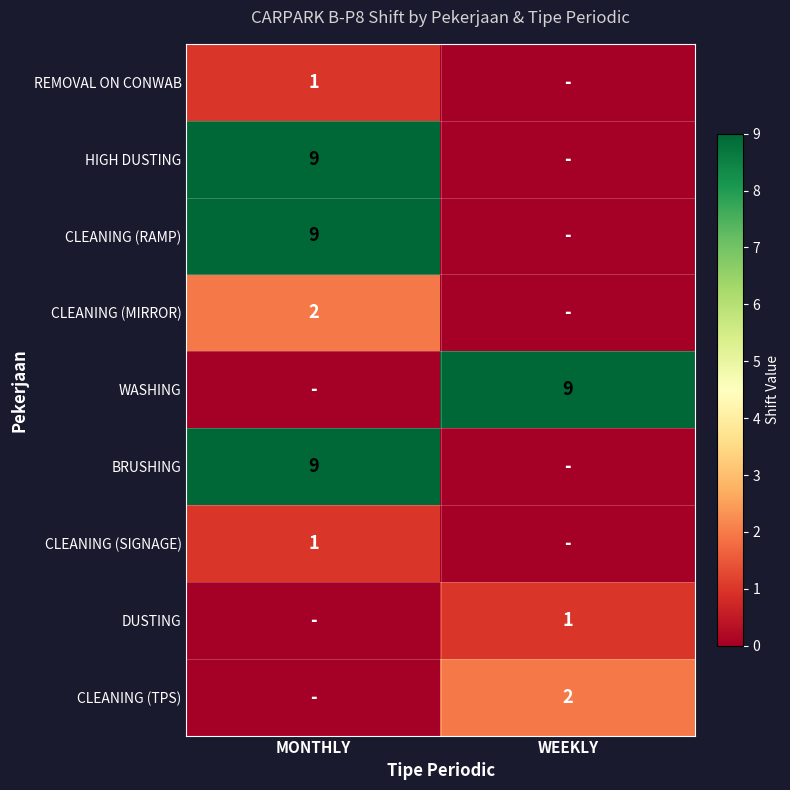

True or false: CLEANING (SIGNAGE) has a value of 1 at MONTHLY.

True